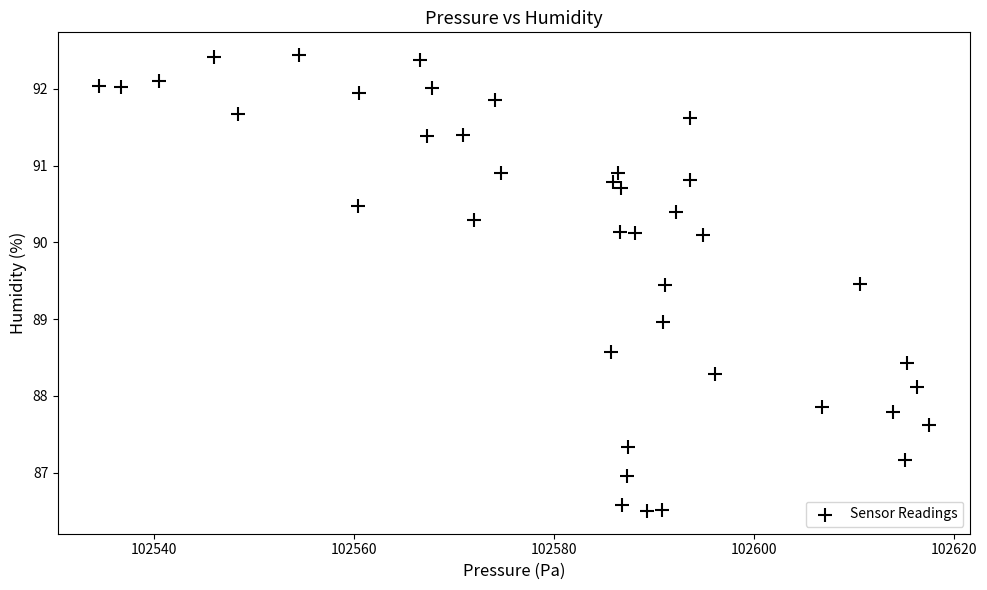

What is the range of X values (max minus min)?

82.9